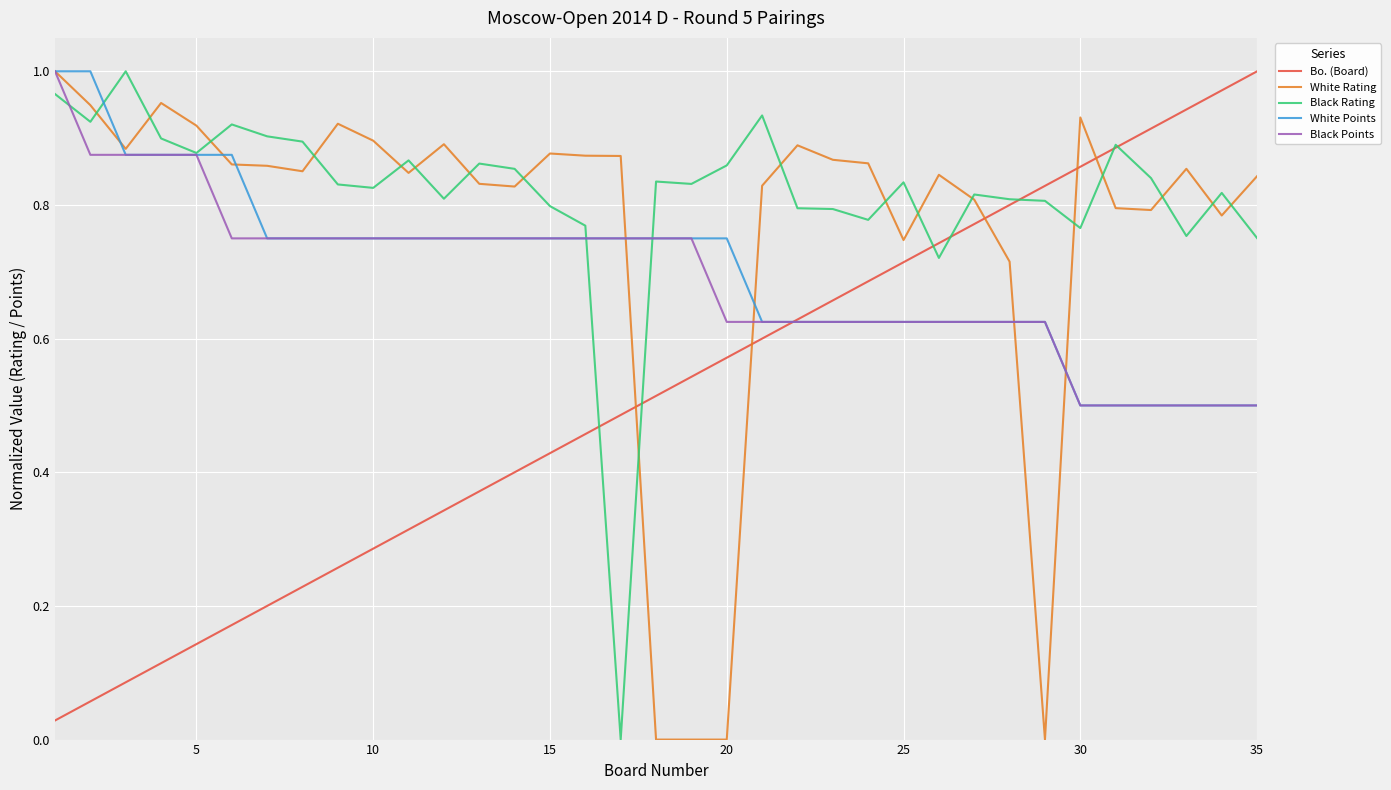

Is this an area chart (filled region under the line)?

No